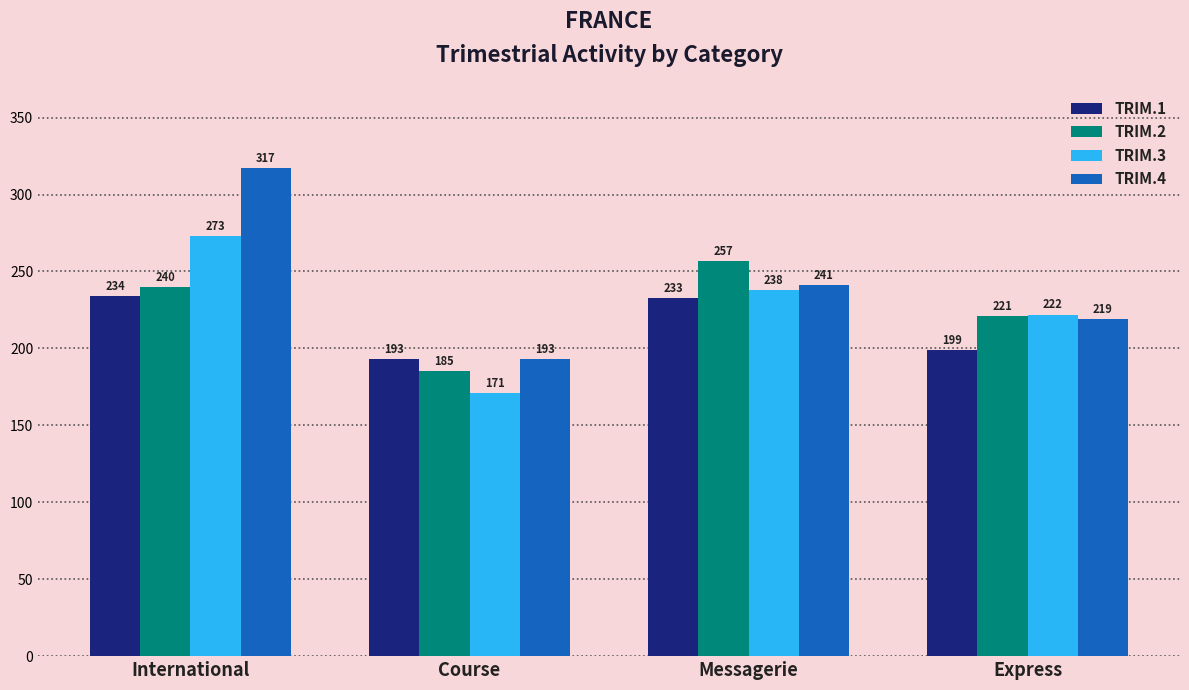

What is the difference between the TRIM.4 values at Course and Messagerie?

48